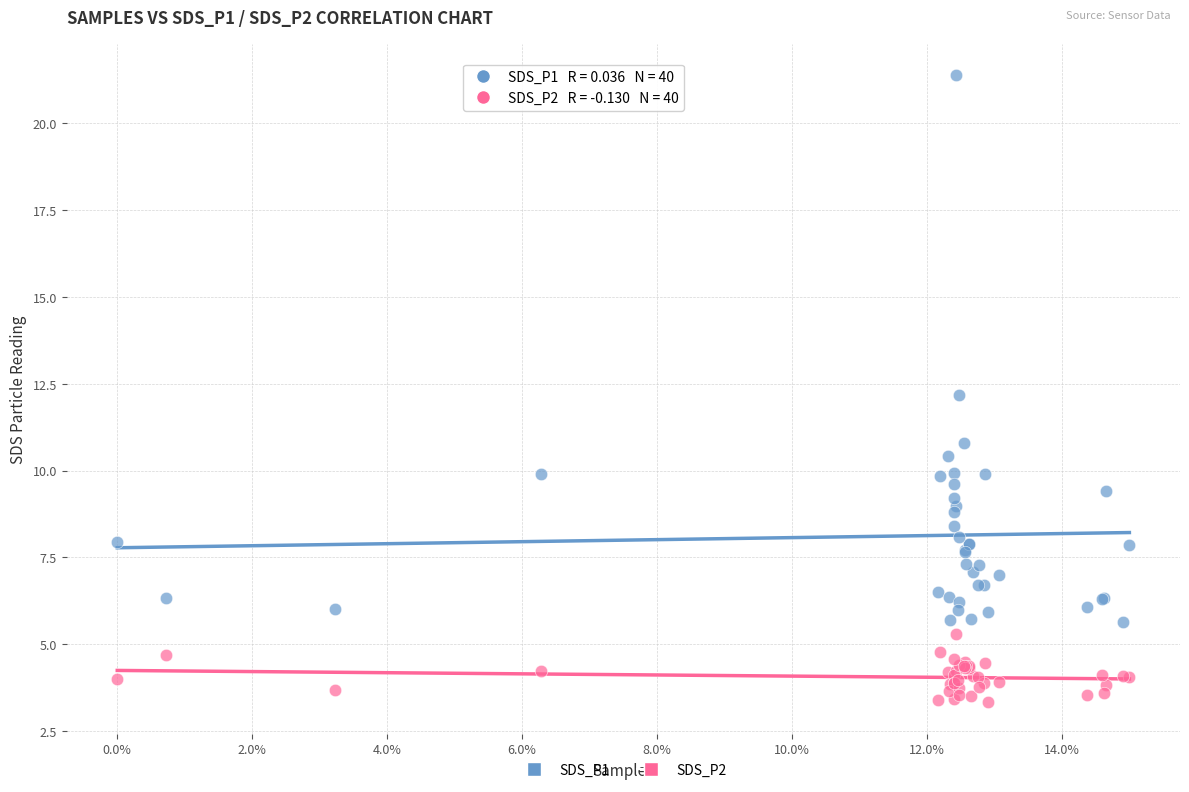

Which series has the largest Y range (max minus min)?

SDS_P1